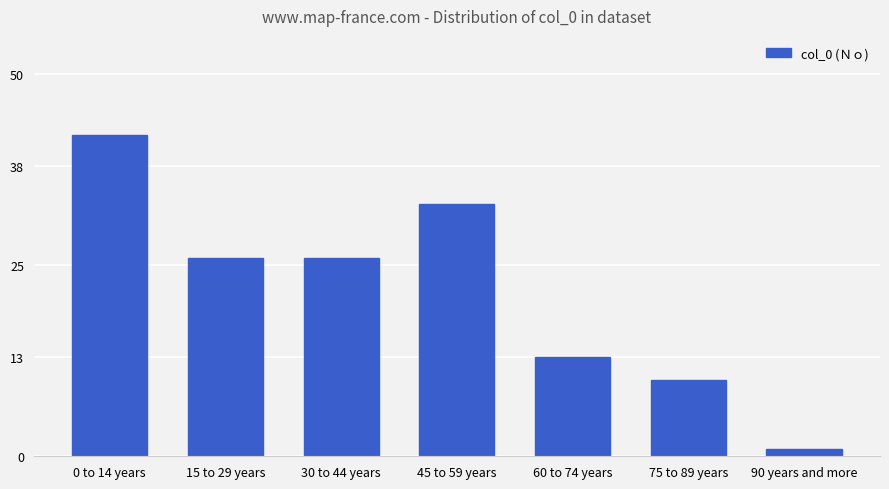

Which label corresponds to the smallest value in the chart?

90 years and more